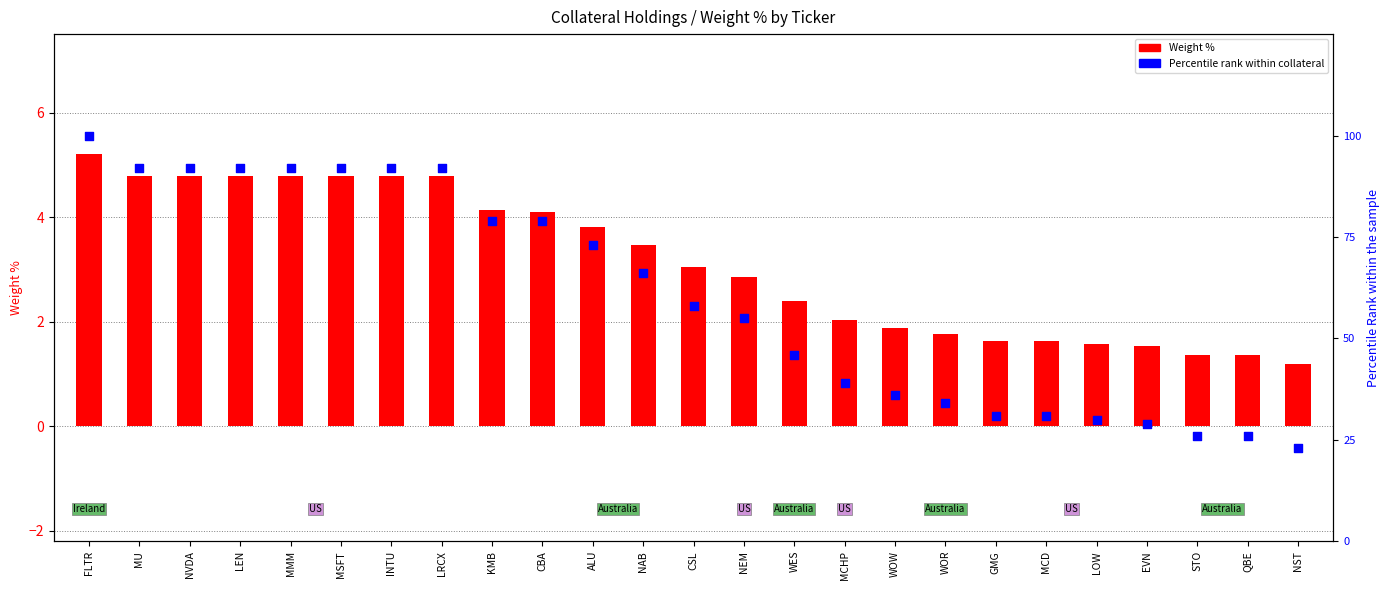

Which series has the largest Y range (max minus min)?

Percentile rank within collateral